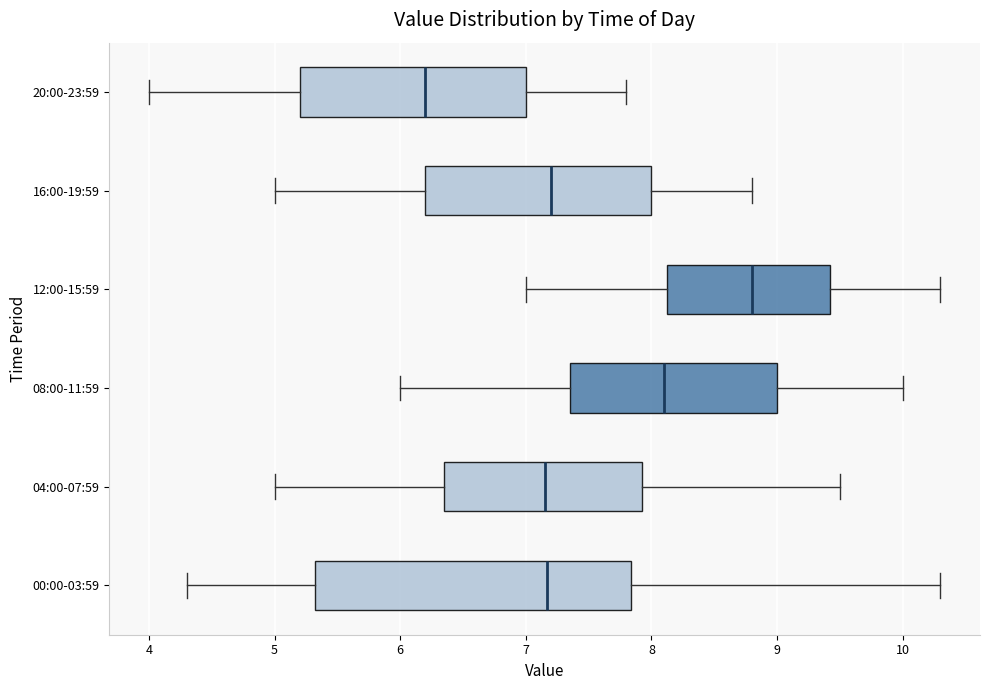

Reading bottom to top, read every box against the x-axis: the position of its median line, the range the box covers, and the ends of its whiskers. The values are not printed on the chart, so give them approximately, as read against the axis.

00:00-03:59: median 7.2, box 5.3 to 7.8, whiskers 4.3 to 10.3
04:00-07:59: median 7.2, box 6.4 to 7.9, whiskers 5.0 to 9.5
08:00-11:59: median 8.1, box 7.4 to 9.0, whiskers 6.0 to 10.0
12:00-15:59: median 8.8, box 8.1 to 9.4, whiskers 7.0 to 10.3
16:00-19:59: median 7.2, box 6.2 to 8.0, whiskers 5.0 to 8.8
20:00-23:59: median 6.2, box 5.2 to 7.0, whiskers 4.0 to 7.8